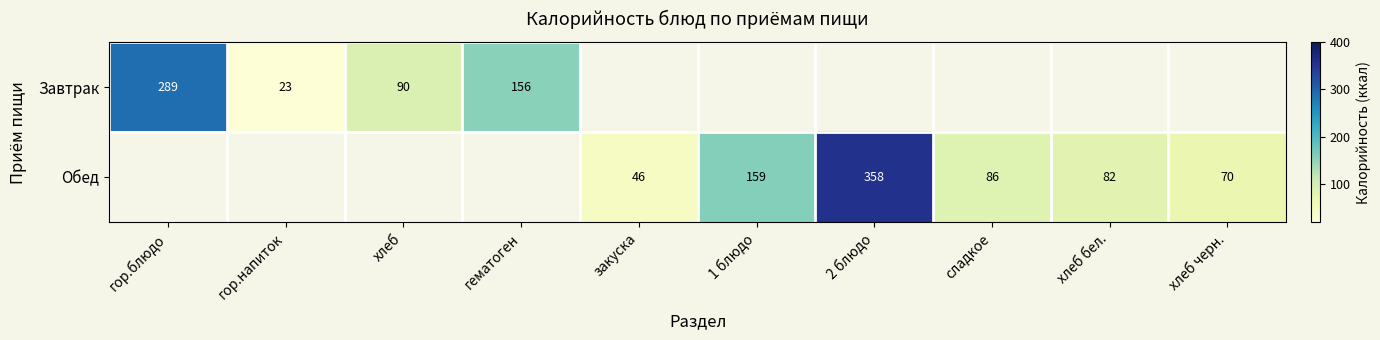

The value of Обед at хлеб бел. is 82. True or false?

True